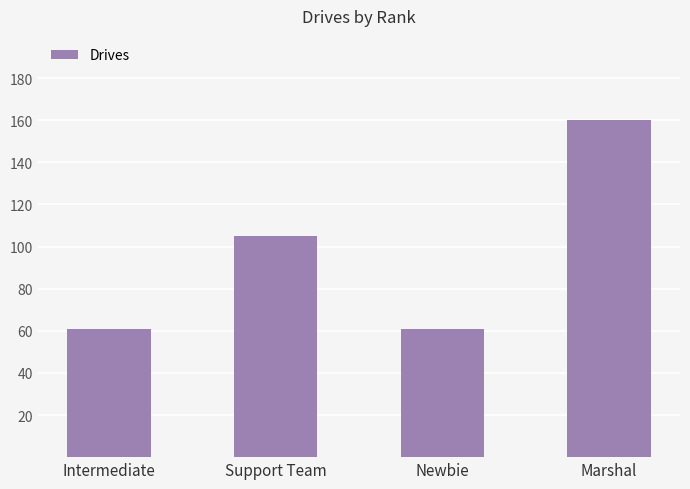

Does the chart contain stacked bars?

No